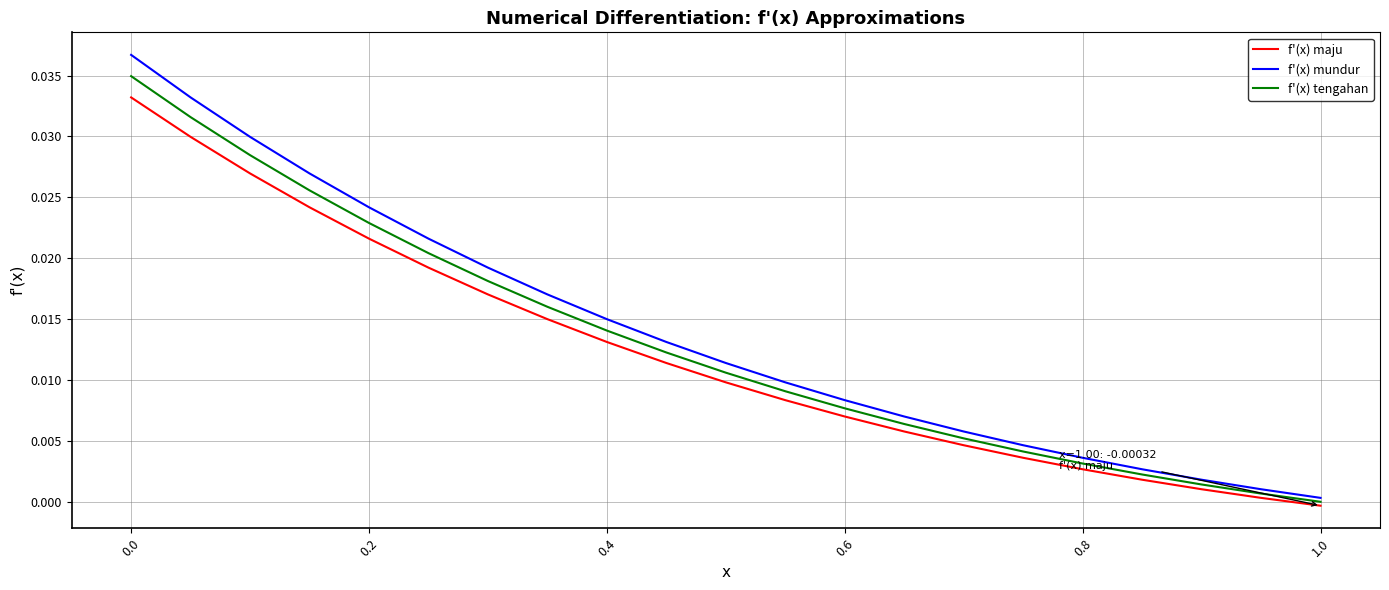

Which series has the largest range (max minus min)?

f'(x) mundur